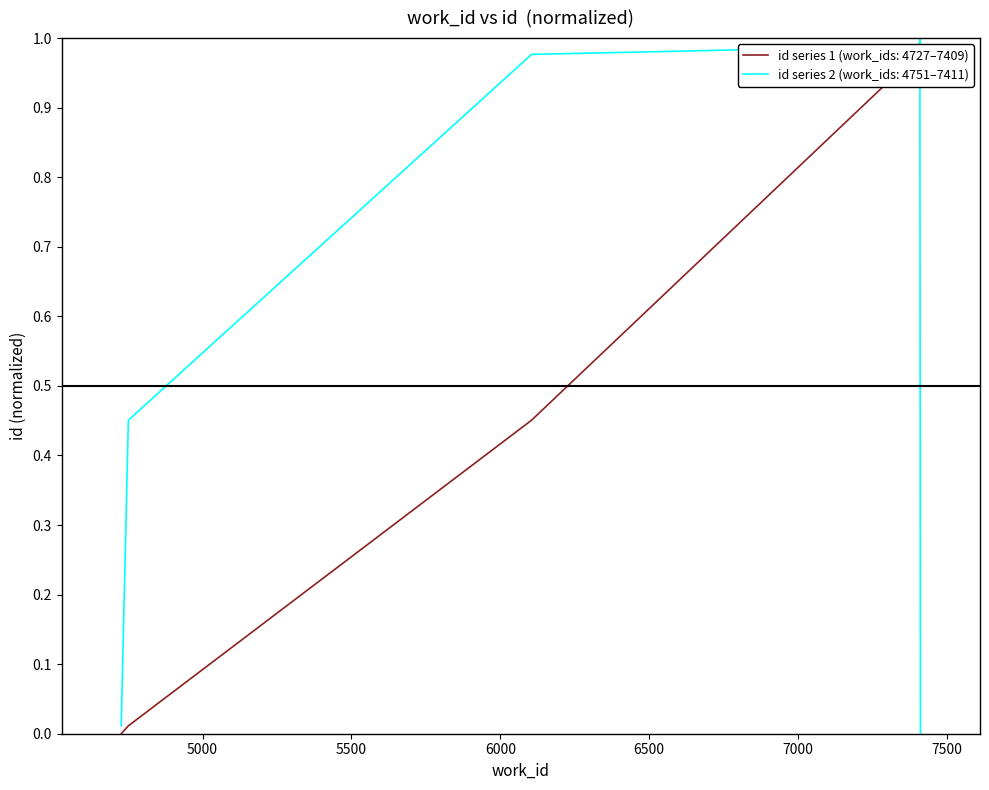

What are all the series names shown in the legend?

id series 1 (work_ids: 4727–7409), id series 2 (work_ids: 4751–7411)